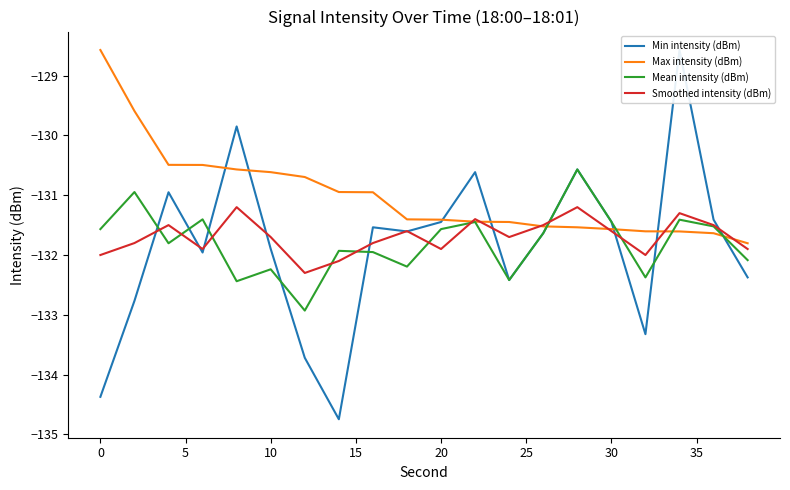

Is it true that Max intensity (dBm) equals -128.6 at 0?

True